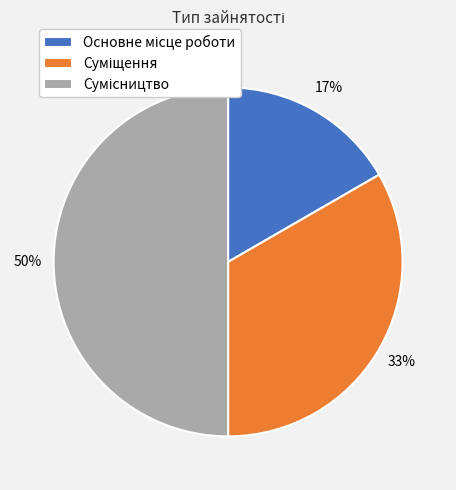

How many slices are in this pie chart?

3